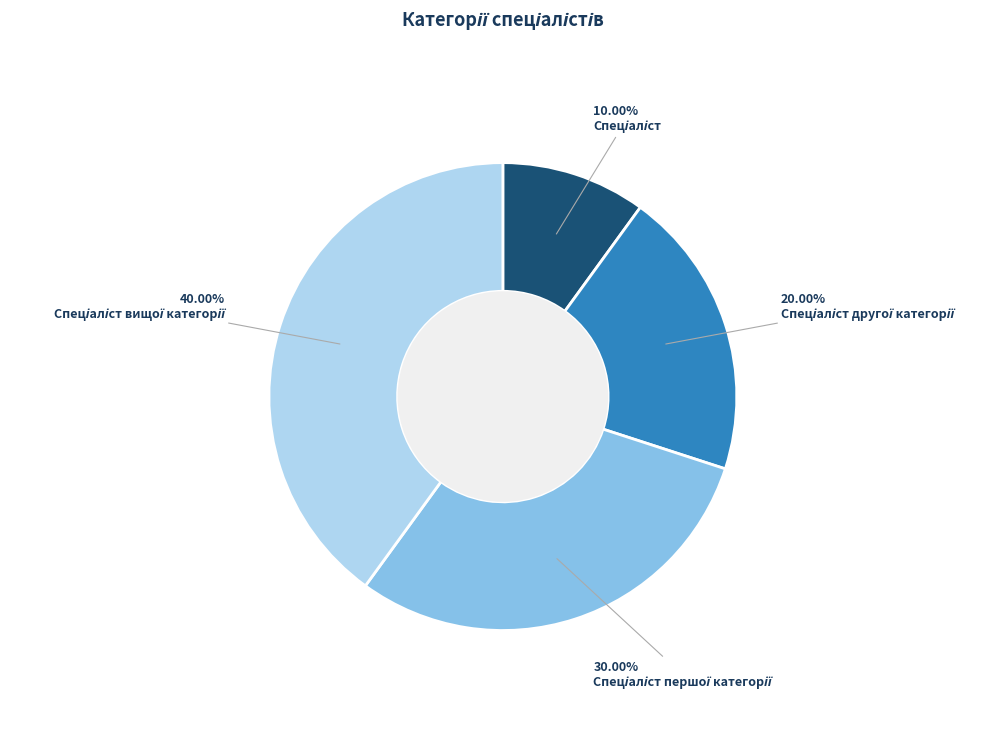

Is there any slice that represents more than half of the pie?

No